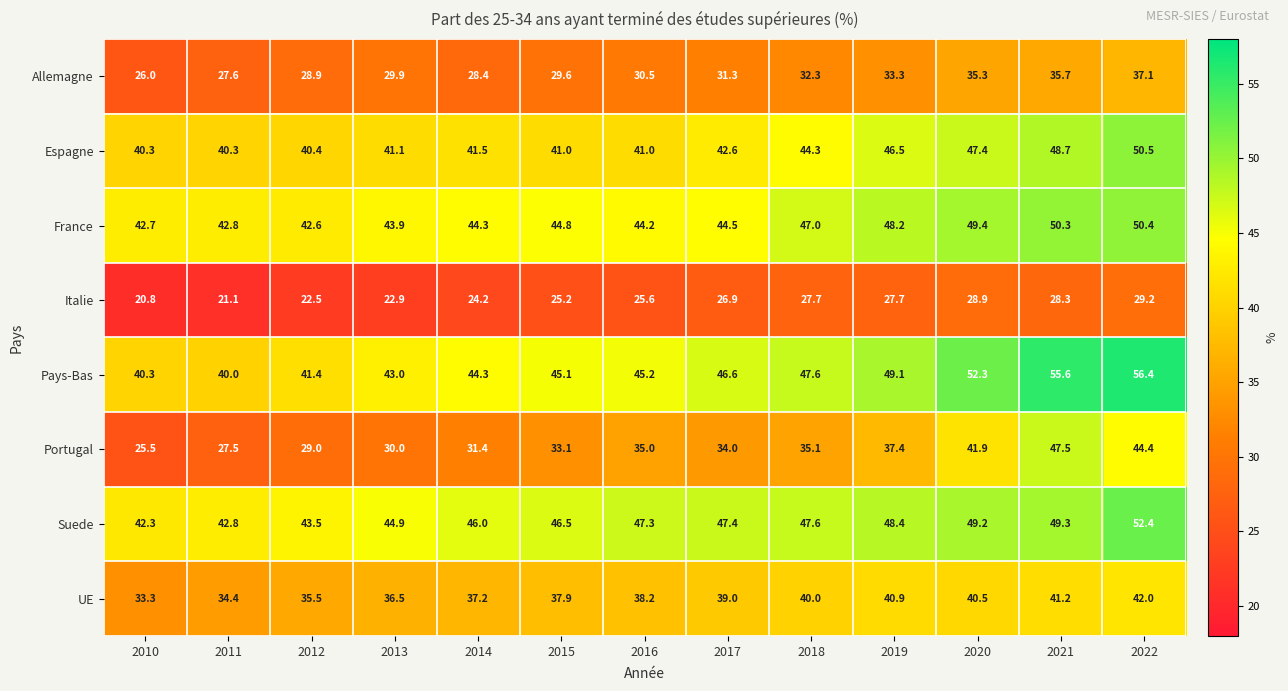

Which series changed the most between 2013 and 2022?

Portugal